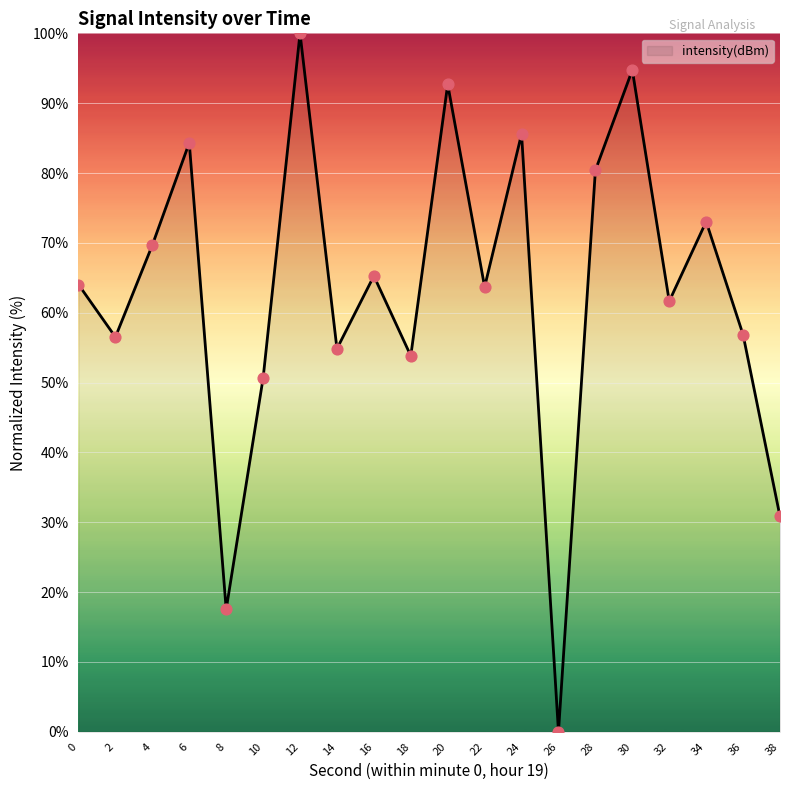

What is the change in value from 4 to 12?

+30.3